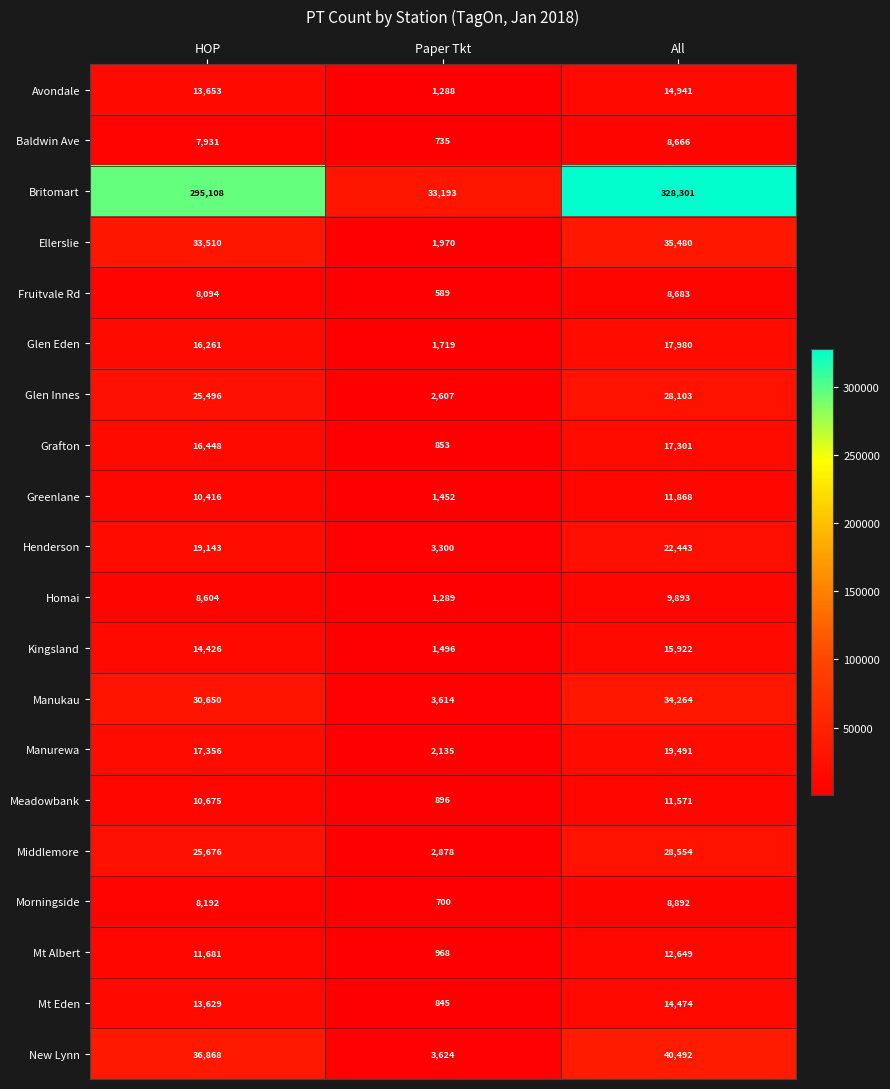

What is the minimum value shown in the chart?

589